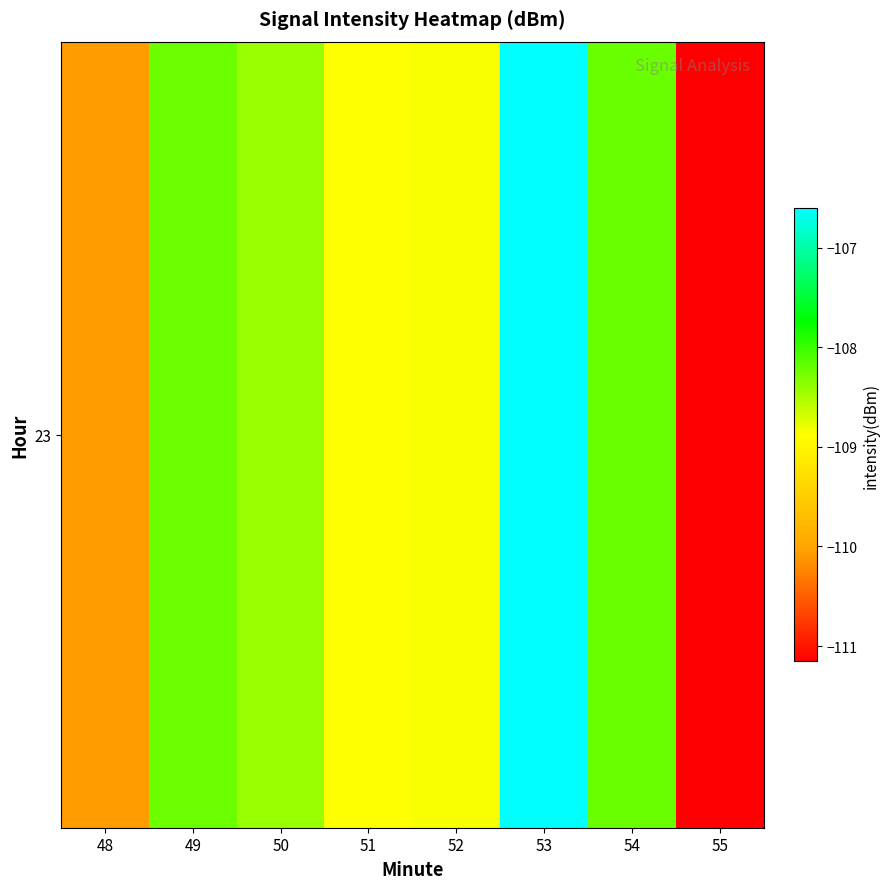

What value does the data have at 55?

-111.2